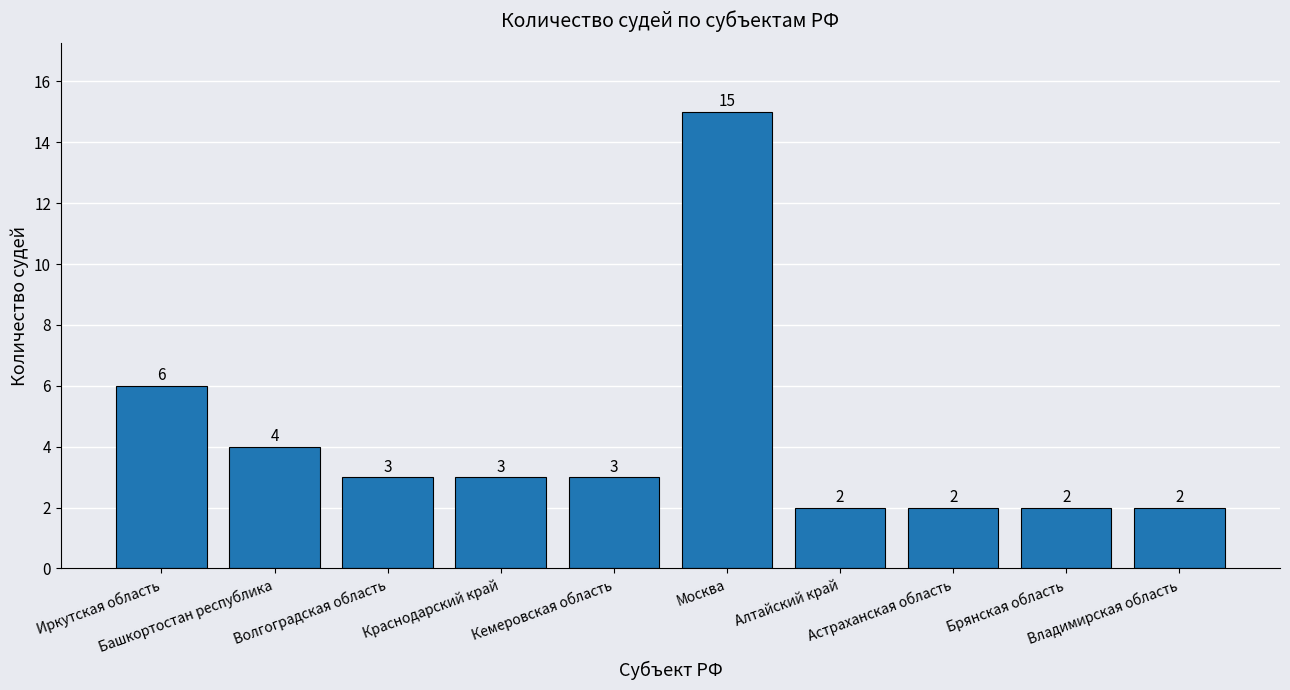

Count the number of data series in this chart.

1